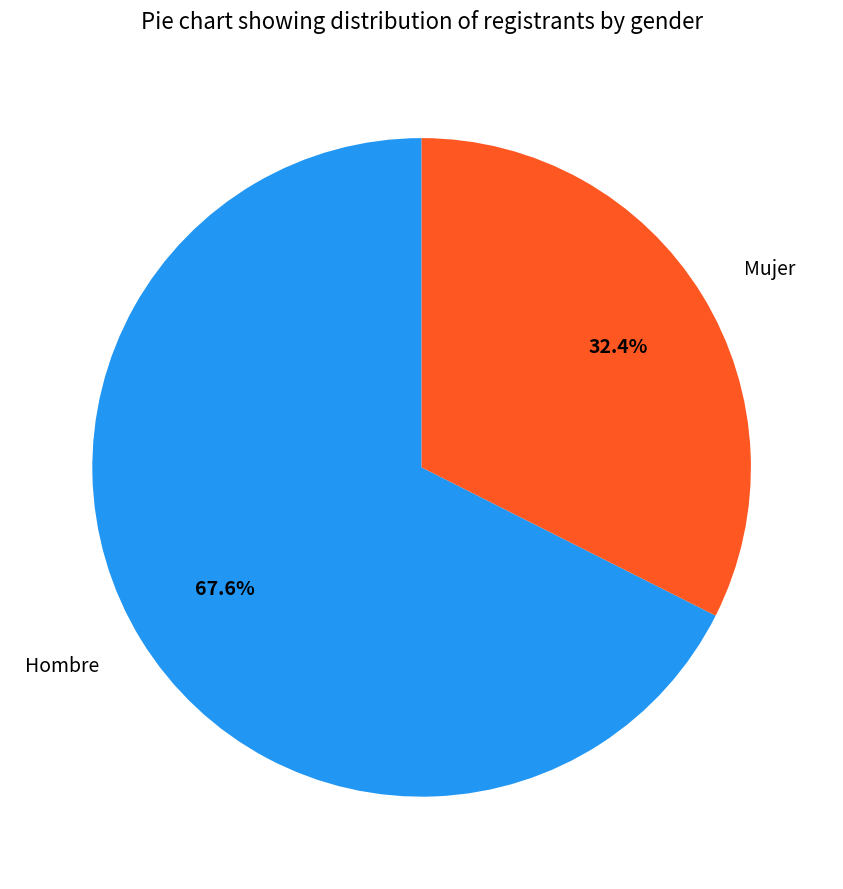

Which slice is the smallest?

Mujer